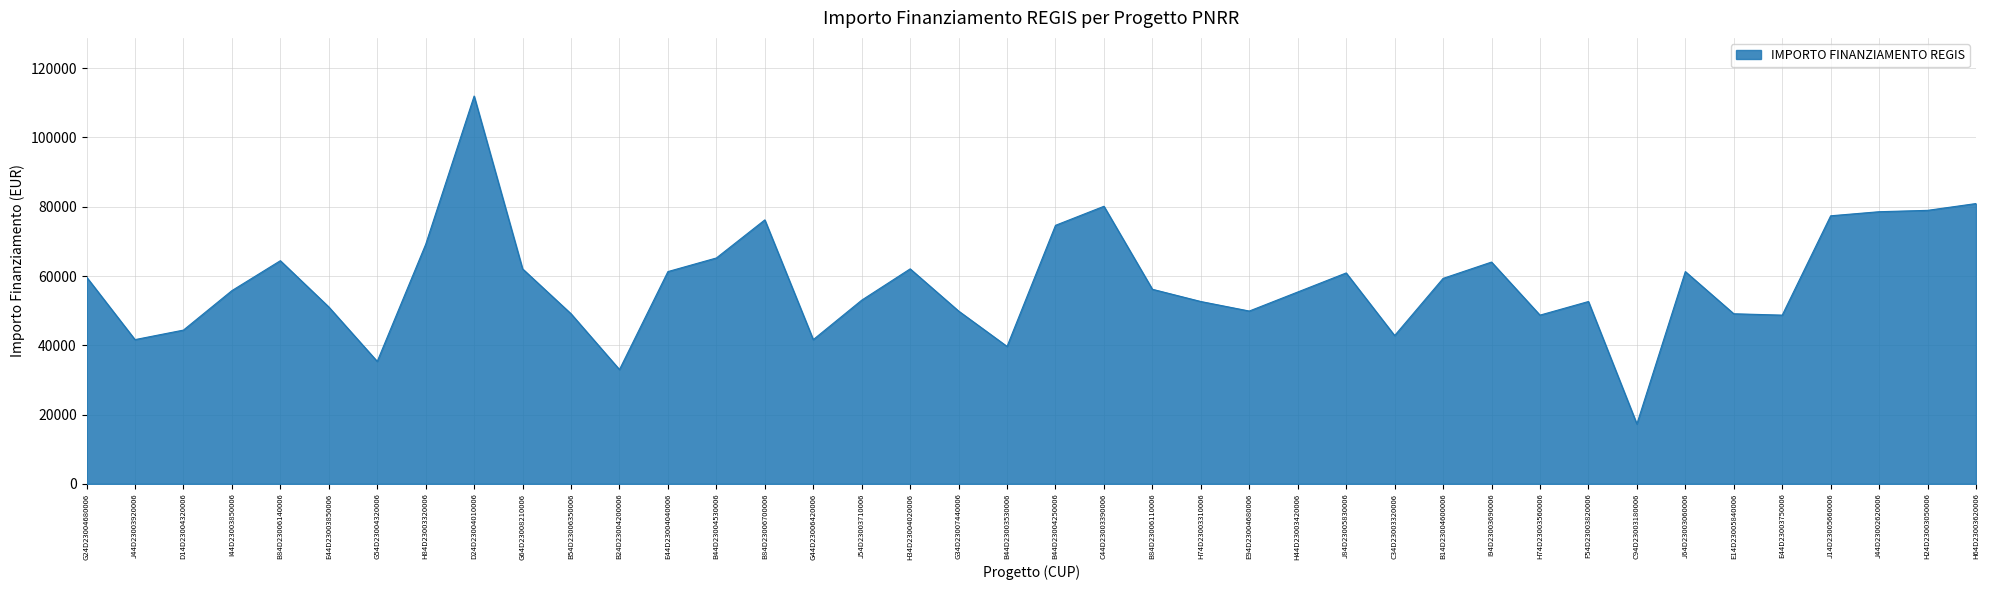

Is it true that the value at B44D23004250006 is 74632.7?

True